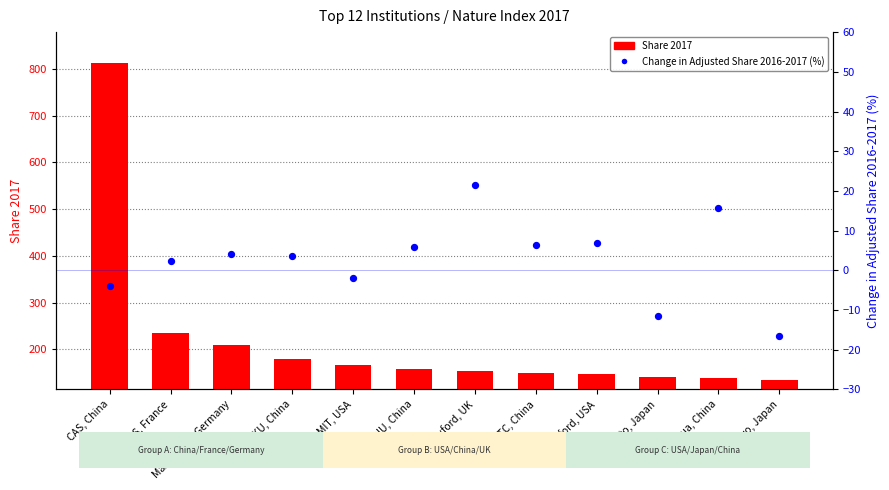

Which series has the widest spread of Y values?

Share 2017